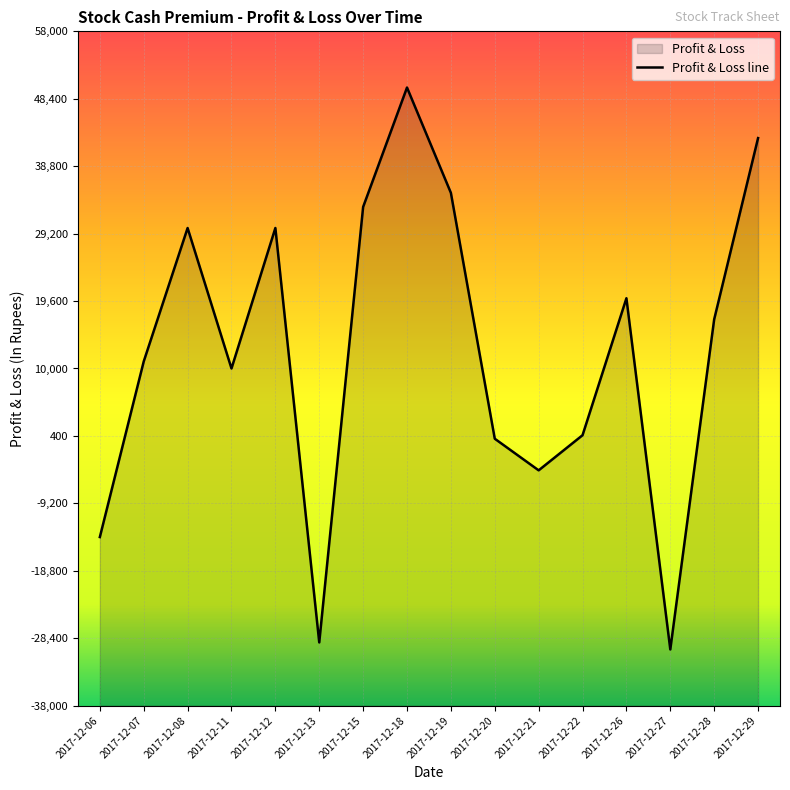

At which category does the data reach its first local valley?

2017-12-11